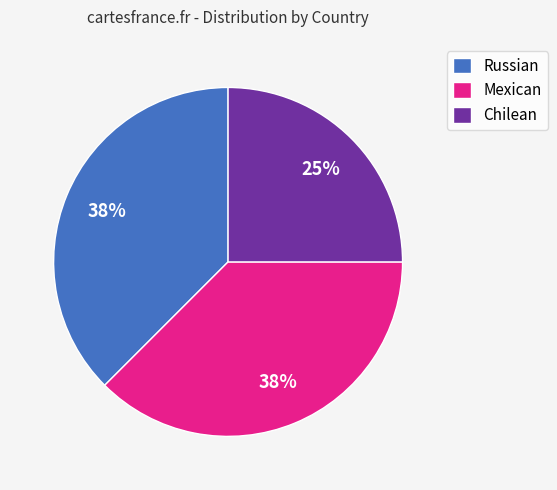

Do Chilean and Mexican together represent more than half of the pie?

Yes